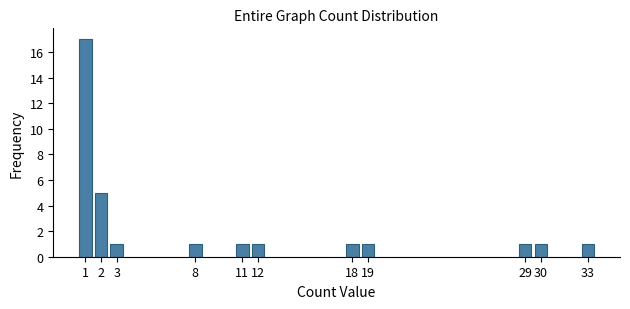

Reading right to left, what are all the values shown in this chart?

1	1	1	1	1	1	1	1	1	5	17